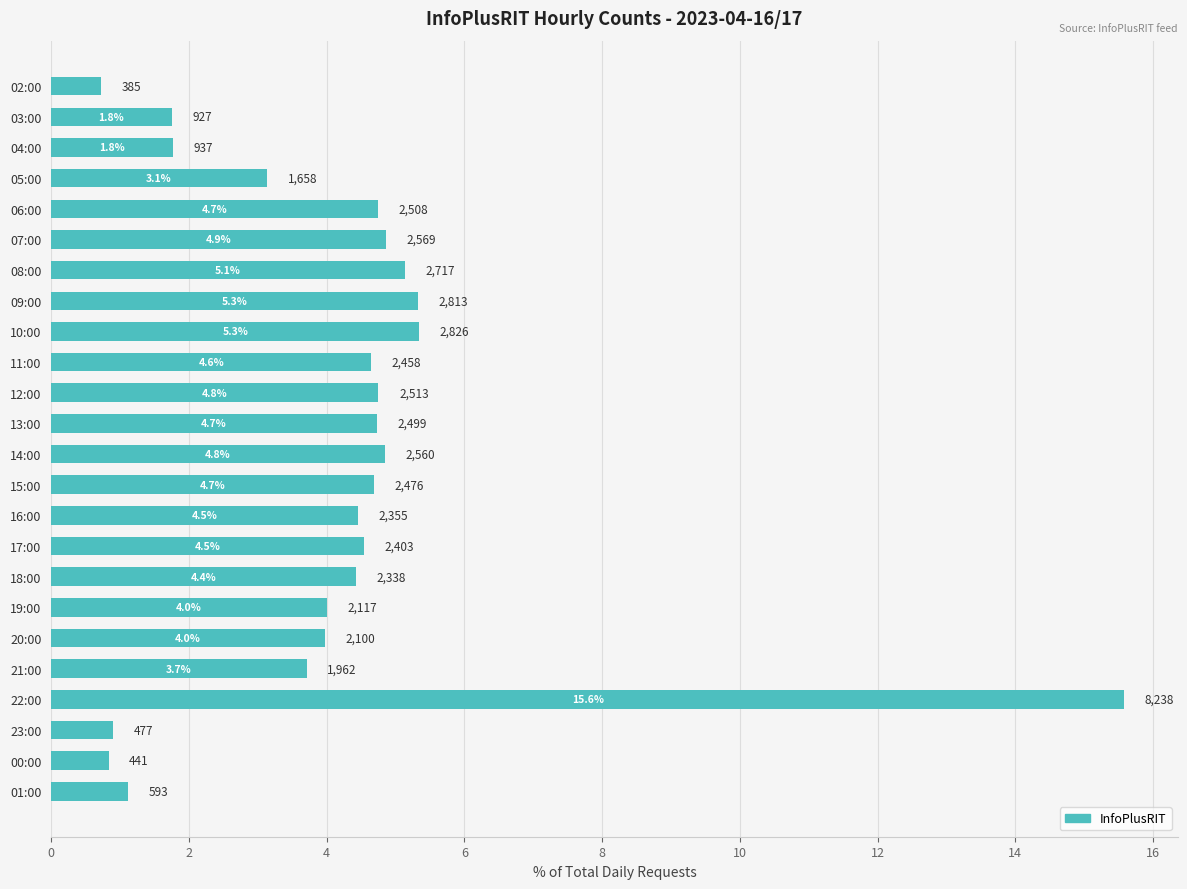

Are the bars horizontal?

Yes